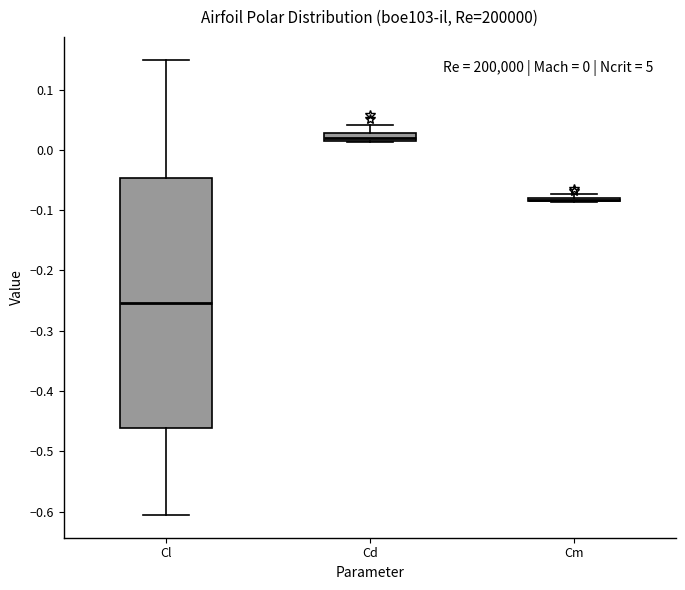

Comparing the boxes themselves (not the whiskers), which one is the tallest?

Cl